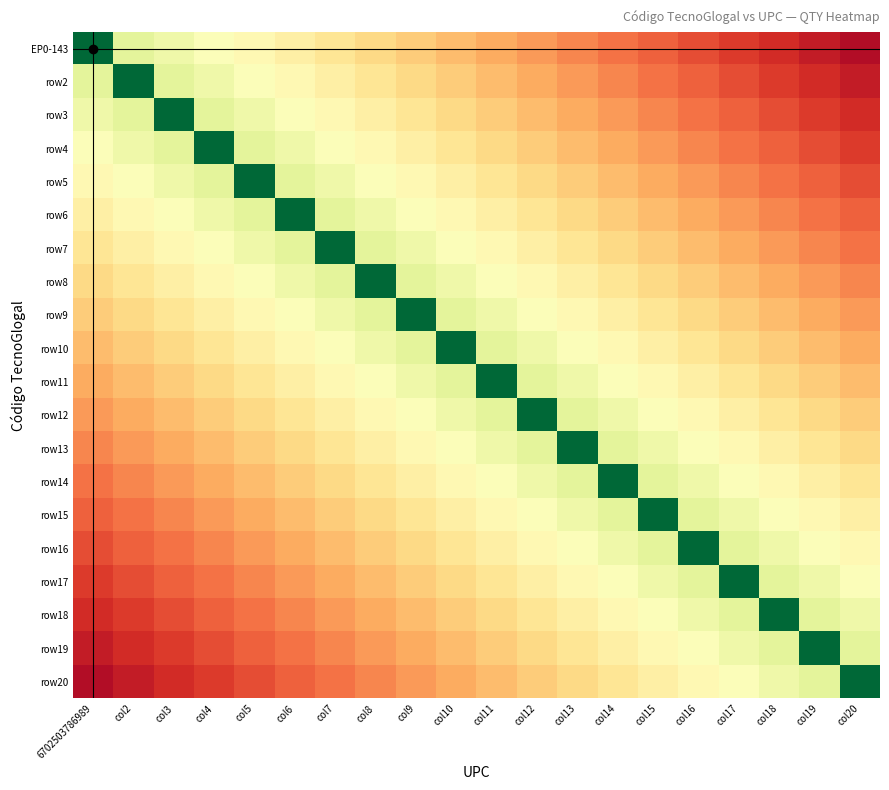

Reading right to left, extract all data points from this chart.

EP0-143: col20=0.0	col19=0.1	col18=0.1	col17=0.1	col16=0.1	col15=0.2	col14=0.2	col13=0.2	col12=0.3	col11=0.3	col10=0.3	col9=0.4	col8=0.4	col7=0.4	col6=0.4	col5=0.5	col4=0.5	col3=0.5	col2=0.6	6702503786989=1.0
row2: col20=0.1	col19=0.1	col18=0.1	col17=0.1	col16=0.2	col15=0.2	col14=0.2	col13=0.3	col12=0.3	col11=0.3	col10=0.4	col9=0.4	col8=0.4	col7=0.4	col6=0.5	col5=0.5	col4=0.5	col3=0.6	col2=1.0	6702503786989=0.6
row3: col20=0.1	col19=0.1	col18=0.1	col17=0.2	col16=0.2	col15=0.2	col14=0.3	col13=0.3	col12=0.3	col11=0.4	col10=0.4	col9=0.4	col8=0.4	col7=0.5	col6=0.5	col5=0.5	col4=0.6	col3=1.0	col2=0.6	6702503786989=0.5
row4: col20=0.1	col19=0.1	col18=0.2	col17=0.2	col16=0.2	col15=0.3	col14=0.3	col13=0.3	col12=0.4	col11=0.4	col10=0.4	col9=0.4	col8=0.5	col7=0.5	col6=0.5	col5=0.6	col4=1.0	col3=0.6	col2=0.5	6702503786989=0.5
row5: col20=0.1	col19=0.2	col18=0.2	col17=0.2	col16=0.3	col15=0.3	col14=0.3	col13=0.4	col12=0.4	col11=0.4	col10=0.4	col9=0.5	col8=0.5	col7=0.5	col6=0.6	col5=1.0	col4=0.6	col3=0.5	col2=0.5	6702503786989=0.5
row6: col20=0.2	col19=0.2	col18=0.2	col17=0.3	col16=0.3	col15=0.3	col14=0.4	col13=0.4	col12=0.4	col11=0.4	col10=0.5	col9=0.5	col8=0.5	col7=0.6	col6=1.0	col5=0.6	col4=0.5	col3=0.5	col2=0.5	6702503786989=0.4
row7: col20=0.2	col19=0.2	col18=0.3	col17=0.3	col16=0.3	col15=0.4	col14=0.4	col13=0.4	col12=0.4	col11=0.5	col10=0.5	col9=0.5	col8=0.6	col7=1.0	col6=0.6	col5=0.5	col4=0.5	col3=0.5	col2=0.4	6702503786989=0.4
row8: col20=0.2	col19=0.3	col18=0.3	col17=0.3	col16=0.4	col15=0.4	col14=0.4	col13=0.4	col12=0.5	col11=0.5	col10=0.5	col9=0.6	col8=1.0	col7=0.6	col6=0.5	col5=0.5	col4=0.5	col3=0.4	col2=0.4	6702503786989=0.4
row9: col20=0.3	col19=0.3	col18=0.3	col17=0.4	col16=0.4	col15=0.4	col14=0.4	col13=0.5	col12=0.5	col11=0.5	col10=0.6	col9=1.0	col8=0.6	col7=0.5	col6=0.5	col5=0.5	col4=0.4	col3=0.4	col2=0.4	6702503786989=0.4
row10: col20=0.3	col19=0.3	col18=0.4	col17=0.4	col16=0.4	col15=0.4	col14=0.5	col13=0.5	col12=0.5	col11=0.6	col10=1.0	col9=0.6	col8=0.5	col7=0.5	col6=0.5	col5=0.4	col4=0.4	col3=0.4	col2=0.4	6702503786989=0.3
row11: col20=0.3	col19=0.4	col18=0.4	col17=0.4	col16=0.4	col15=0.5	col14=0.5	col13=0.5	col12=0.6	col11=1.0	col10=0.6	col9=0.5	col8=0.5	col7=0.5	col6=0.4	col5=0.4	col4=0.4	col3=0.4	col2=0.3	6702503786989=0.3
row12: col20=0.4	col19=0.4	col18=0.4	col17=0.4	col16=0.5	col15=0.5	col14=0.5	col13=0.6	col12=1.0	col11=0.6	col10=0.5	col9=0.5	col8=0.5	col7=0.4	col6=0.4	col5=0.4	col4=0.4	col3=0.3	col2=0.3	6702503786989=0.3
row13: col20=0.4	col19=0.4	col18=0.4	col17=0.5	col16=0.5	col15=0.5	col14=0.6	col13=1.0	col12=0.6	col11=0.5	col10=0.5	col9=0.5	col8=0.4	col7=0.4	col6=0.4	col5=0.4	col4=0.3	col3=0.3	col2=0.3	6702503786989=0.2
row14: col20=0.4	col19=0.4	col18=0.5	col17=0.5	col16=0.5	col15=0.6	col14=1.0	col13=0.6	col12=0.5	col11=0.5	col10=0.5	col9=0.4	col8=0.4	col7=0.4	col6=0.4	col5=0.3	col4=0.3	col3=0.3	col2=0.2	6702503786989=0.2
row15: col20=0.4	col19=0.5	col18=0.5	col17=0.5	col16=0.6	col15=1.0	col14=0.6	col13=0.5	col12=0.5	col11=0.5	col10=0.4	col9=0.4	col8=0.4	col7=0.4	col6=0.3	col5=0.3	col4=0.3	col3=0.2	col2=0.2	6702503786989=0.2
row16: col20=0.5	col19=0.5	col18=0.5	col17=0.6	col16=1.0	col15=0.6	col14=0.5	col13=0.5	col12=0.5	col11=0.4	col10=0.4	col9=0.4	col8=0.4	col7=0.3	col6=0.3	col5=0.3	col4=0.2	col3=0.2	col2=0.2	6702503786989=0.1
row17: col20=0.5	col19=0.5	col18=0.6	col17=1.0	col16=0.6	col15=0.5	col14=0.5	col13=0.5	col12=0.4	col11=0.4	col10=0.4	col9=0.4	col8=0.3	col7=0.3	col6=0.3	col5=0.2	col4=0.2	col3=0.2	col2=0.1	6702503786989=0.1
row18: col20=0.5	col19=0.6	col18=1.0	col17=0.6	col16=0.5	col15=0.5	col14=0.5	col13=0.4	col12=0.4	col11=0.4	col10=0.4	col9=0.3	col8=0.3	col7=0.3	col6=0.2	col5=0.2	col4=0.2	col3=0.1	col2=0.1	6702503786989=0.1
row19: col20=0.6	col19=1.0	col18=0.6	col17=0.5	col16=0.5	col15=0.5	col14=0.4	col13=0.4	col12=0.4	col11=0.4	col10=0.3	col9=0.3	col8=0.3	col7=0.2	col6=0.2	col5=0.2	col4=0.1	col3=0.1	col2=0.1	6702503786989=0.1
row20: col20=1.0	col19=0.6	col18=0.5	col17=0.5	col16=0.5	col15=0.4	col14=0.4	col13=0.4	col12=0.4	col11=0.3	col10=0.3	col9=0.3	col8=0.2	col7=0.2	col6=0.2	col5=0.1	col4=0.1	col3=0.1	col2=0.1	6702503786989=0.0